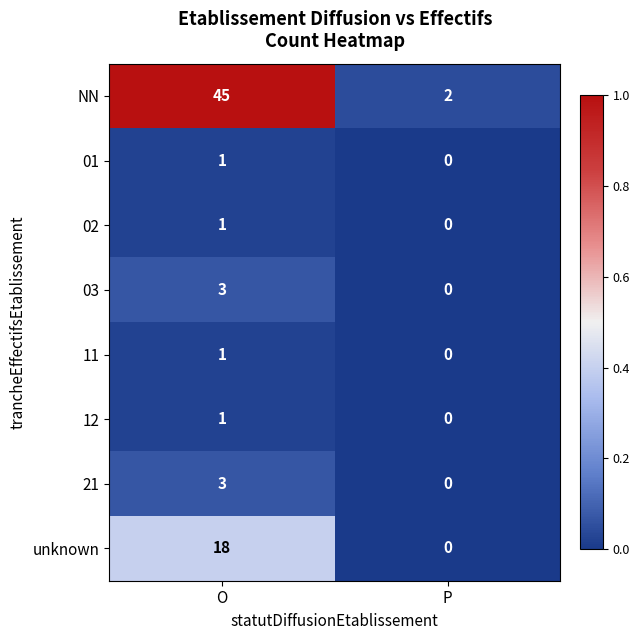

List the labels in order of 12 value, largest first.

O, P